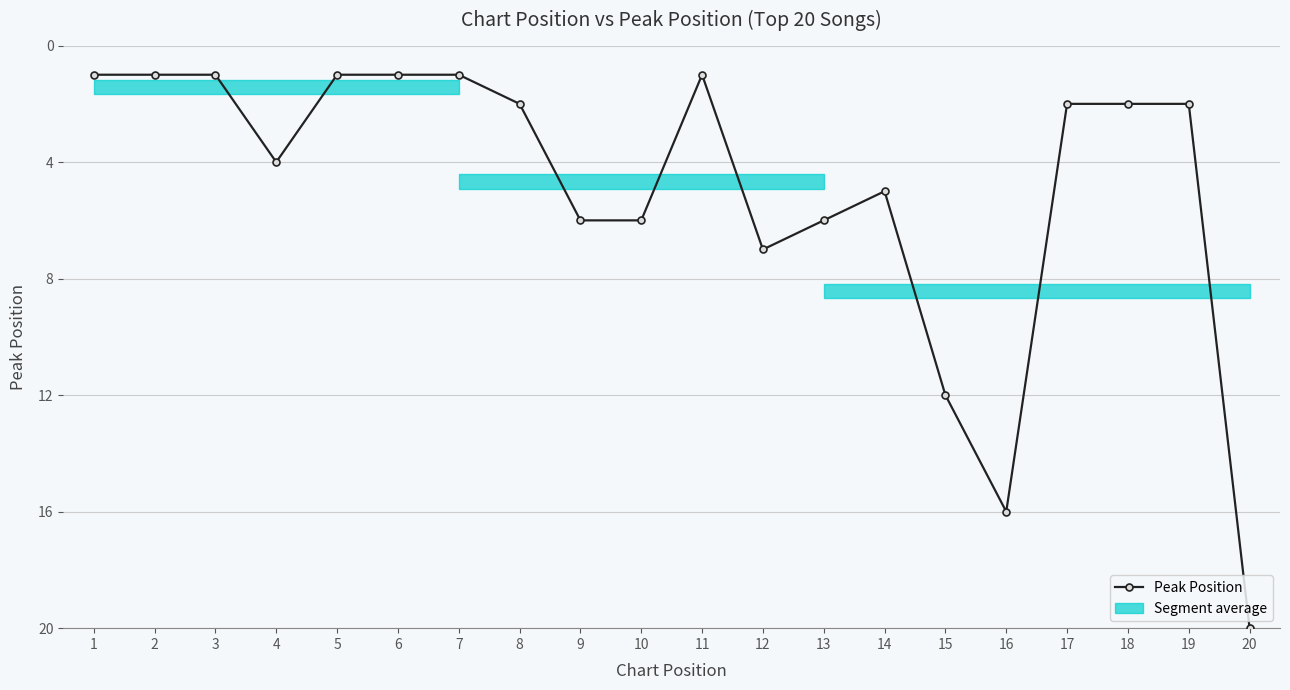

What is the average value?

5